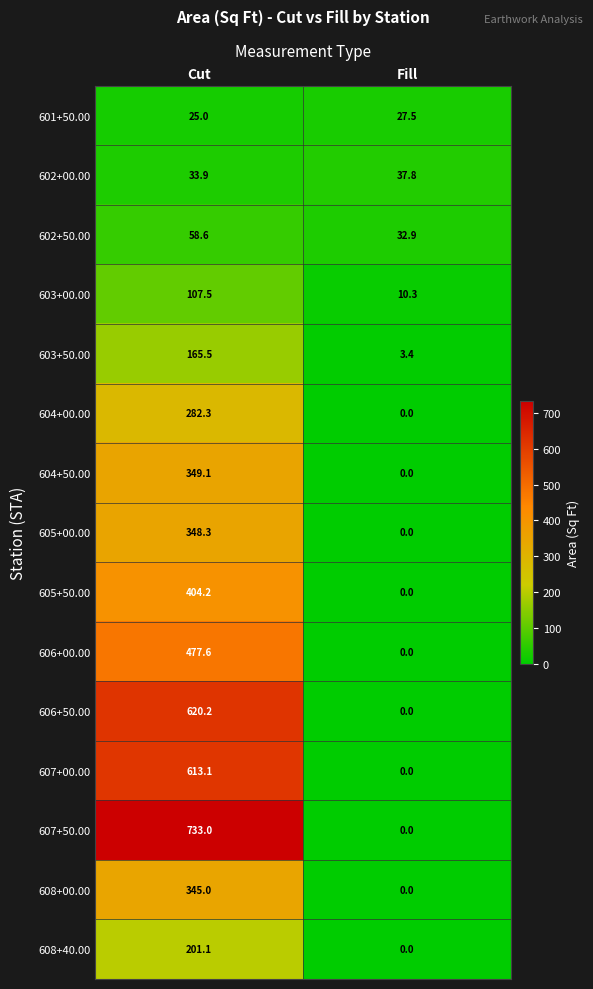

How many values in the 602+00.00 series exceed 37?

1